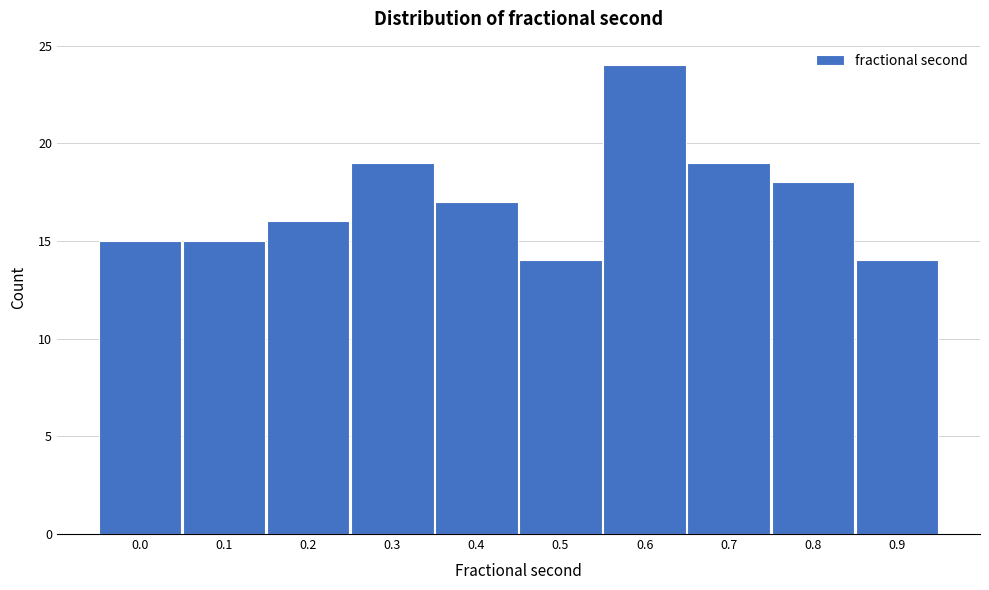

Reading left to right, list all the values displayed in this chart.

0.0=15	0.1=15	0.2=16	0.3=19	0.4=17	0.5=14	0.6=24	0.7=19	0.8=18	0.9=14